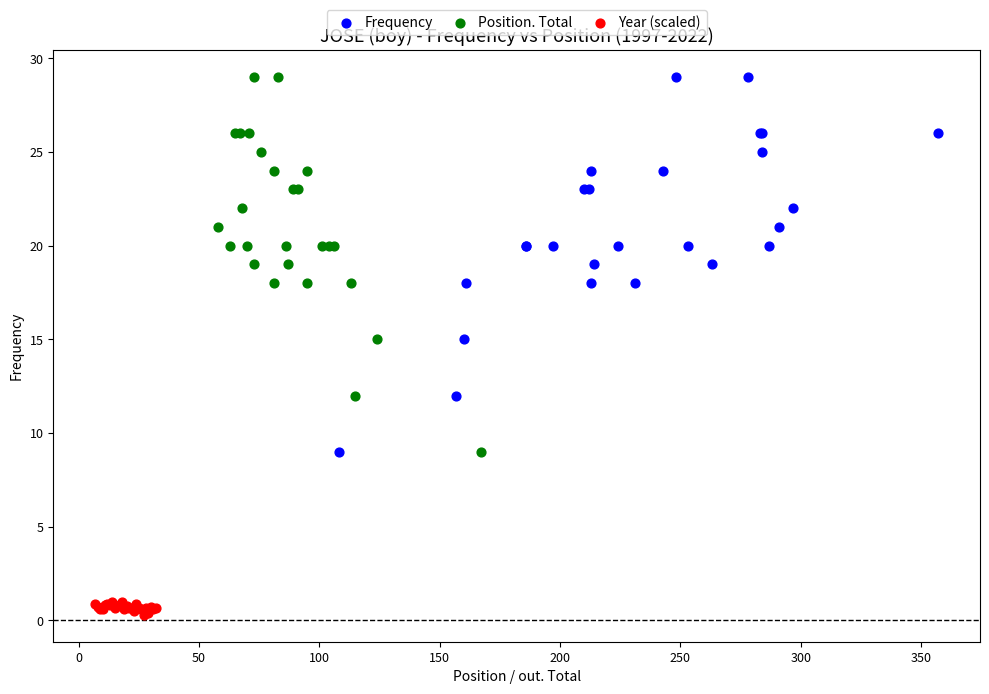

Which series contains the lowest Y value?

Year (scaled)